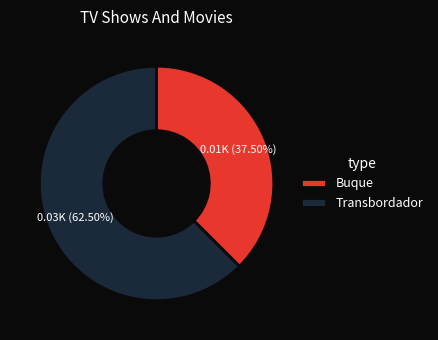

What is the ratio of the value at Buque to the value at Transbordador?

0.6